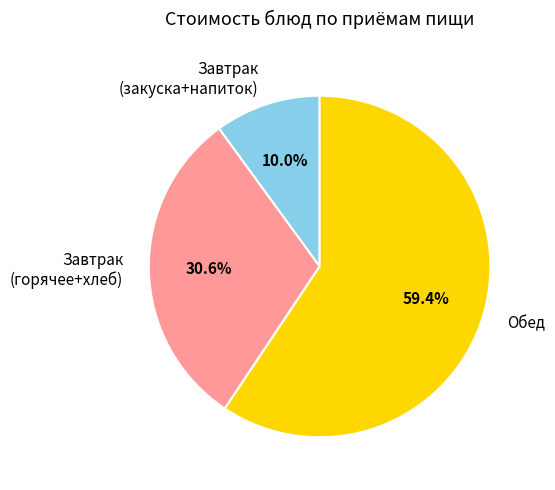

Does Завтрак (горячее+хлеб) represent more than half of the total?

No